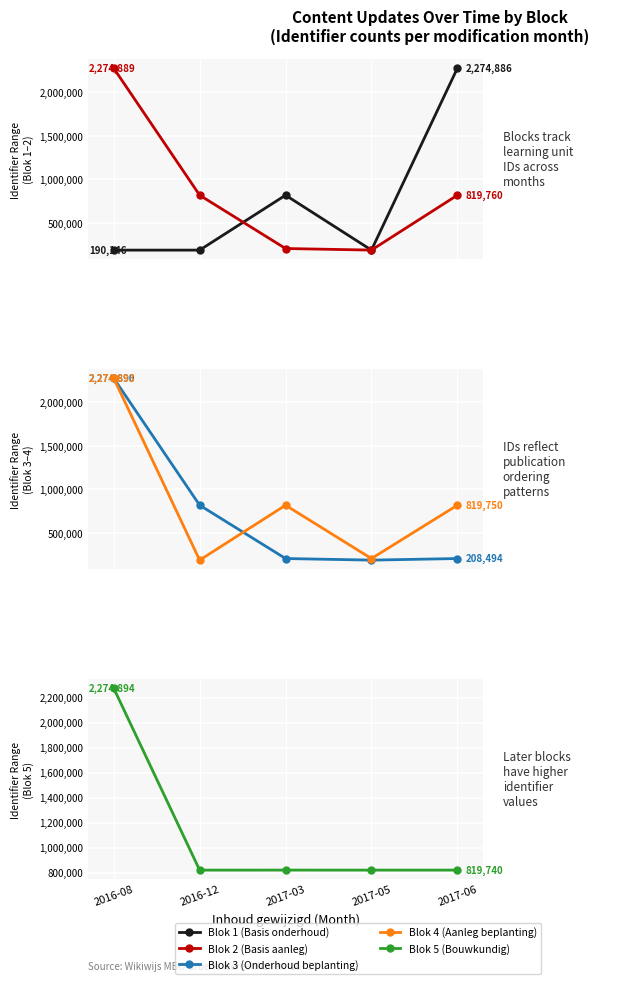

The Blok 5 (Bouwkundig) series shows 2274894 at 2016-08. True or false?

True